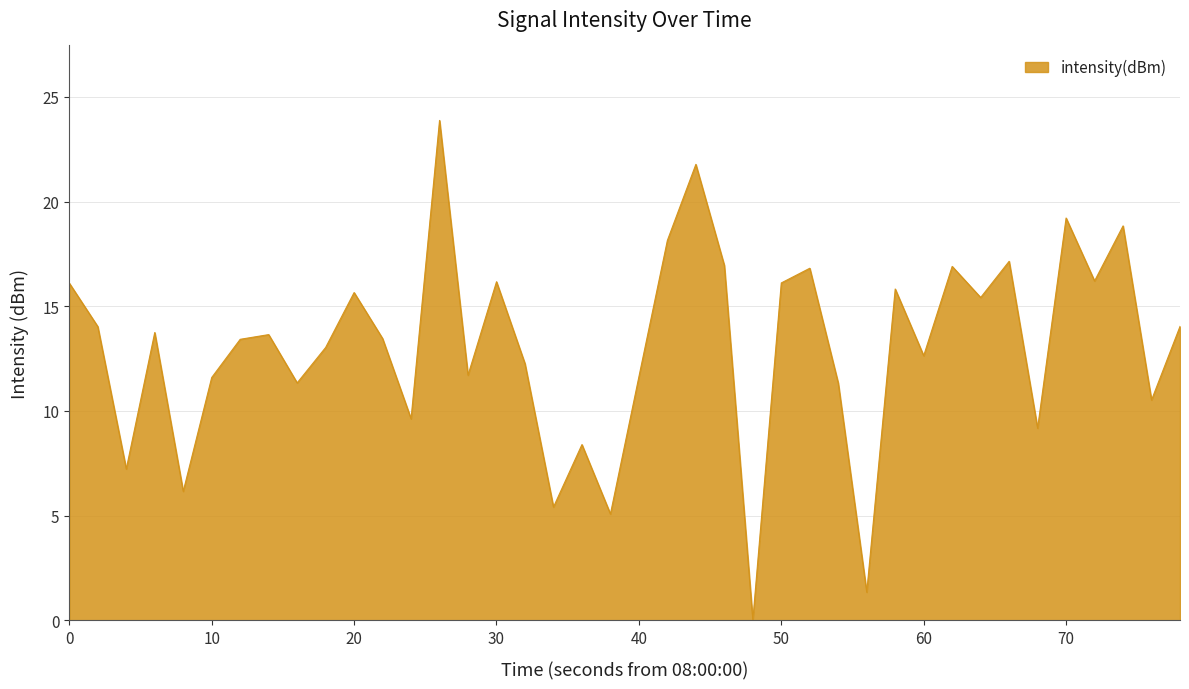

What is the greatest value displayed?

23.9